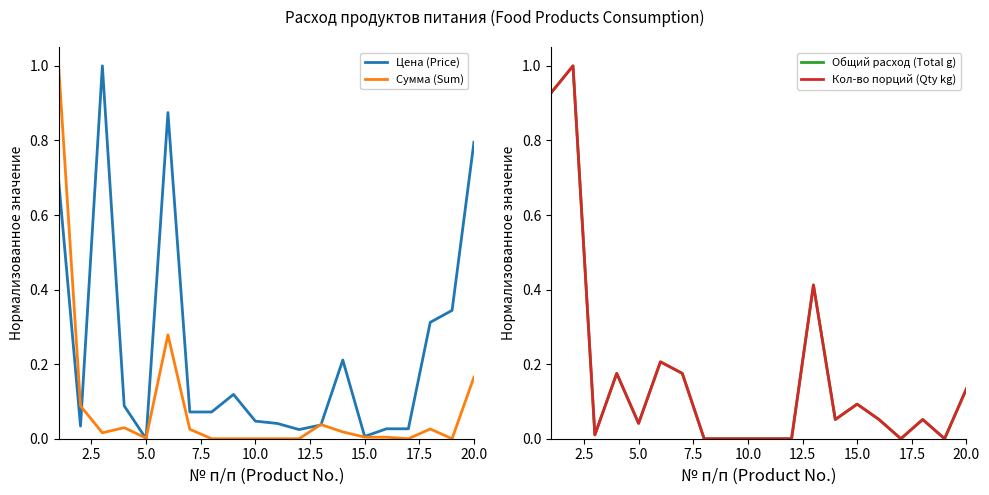

How many interior local valleys does the Цена (Price) series have?

4